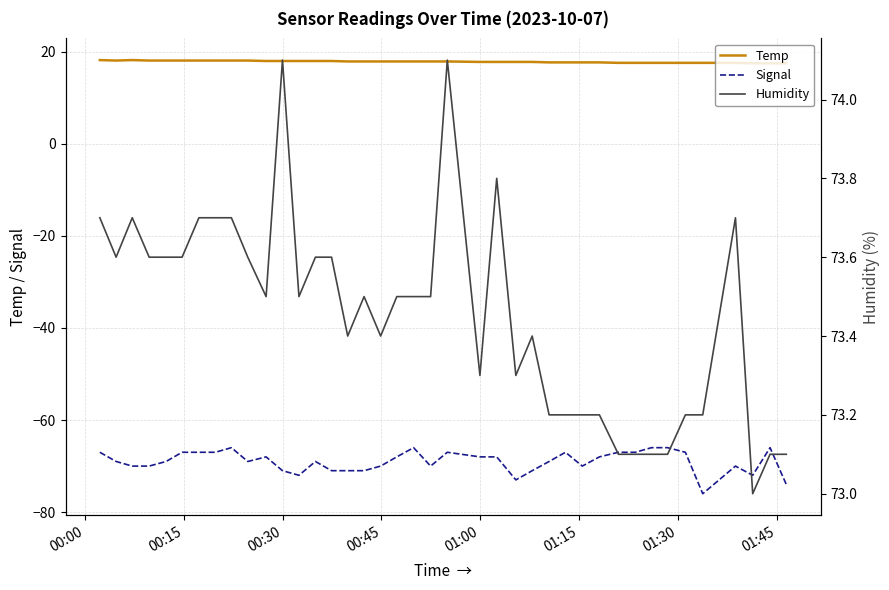

How many data points in Signal are above -69?

19